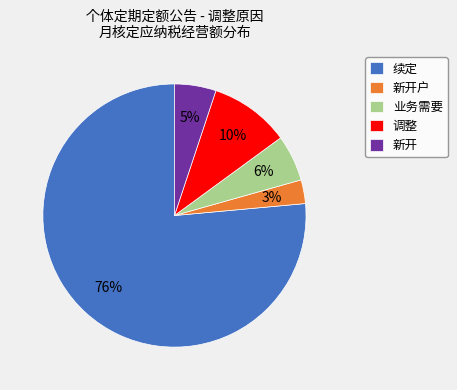

Is it true that 调整 is 10% of the pie?

True